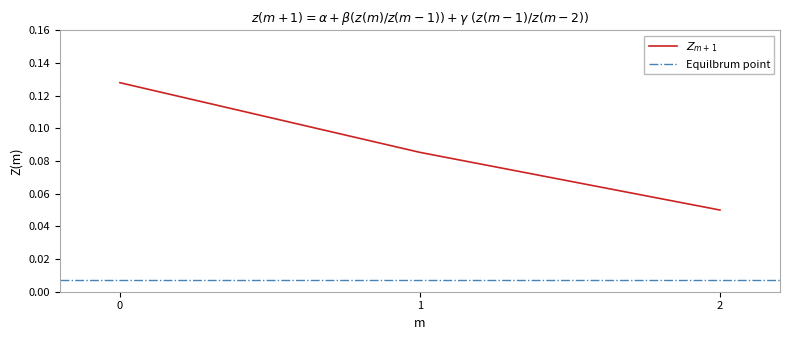

How many categories are shown in the chart?

3